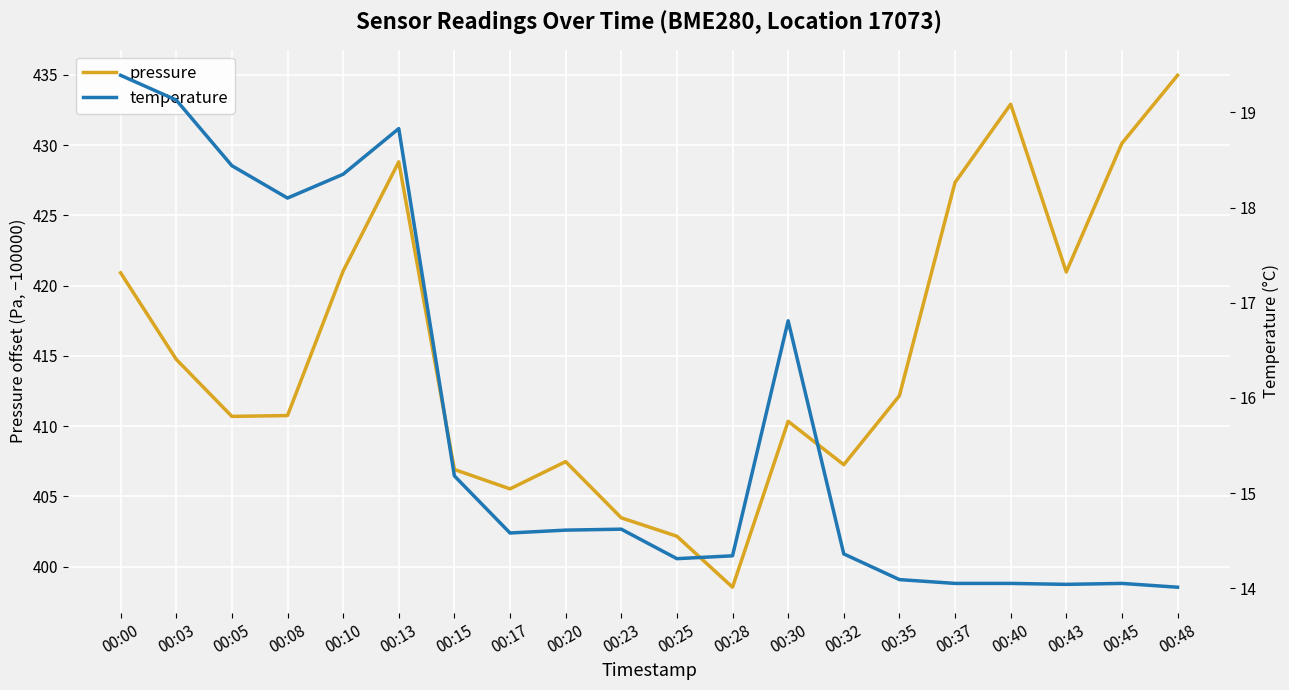

True or false: pressure and temperature intersect in this chart.

False